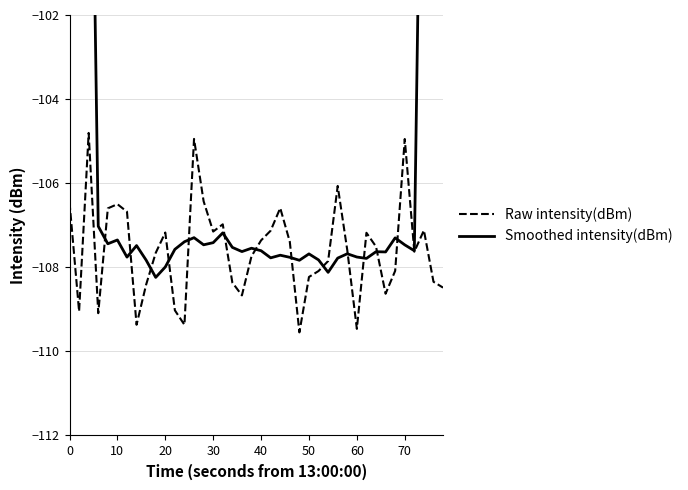

What are all the series names shown in the legend?

Raw intensity(dBm), Smoothed intensity(dBm)